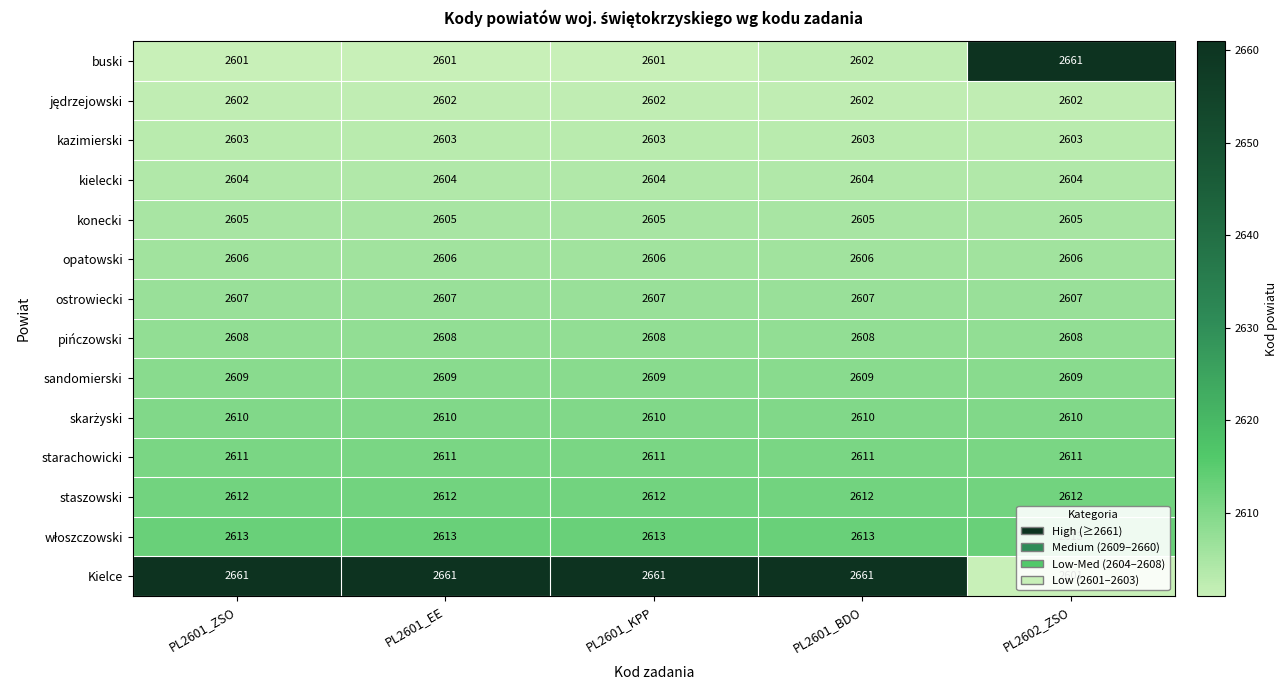

What is the greatest value displayed?

2661